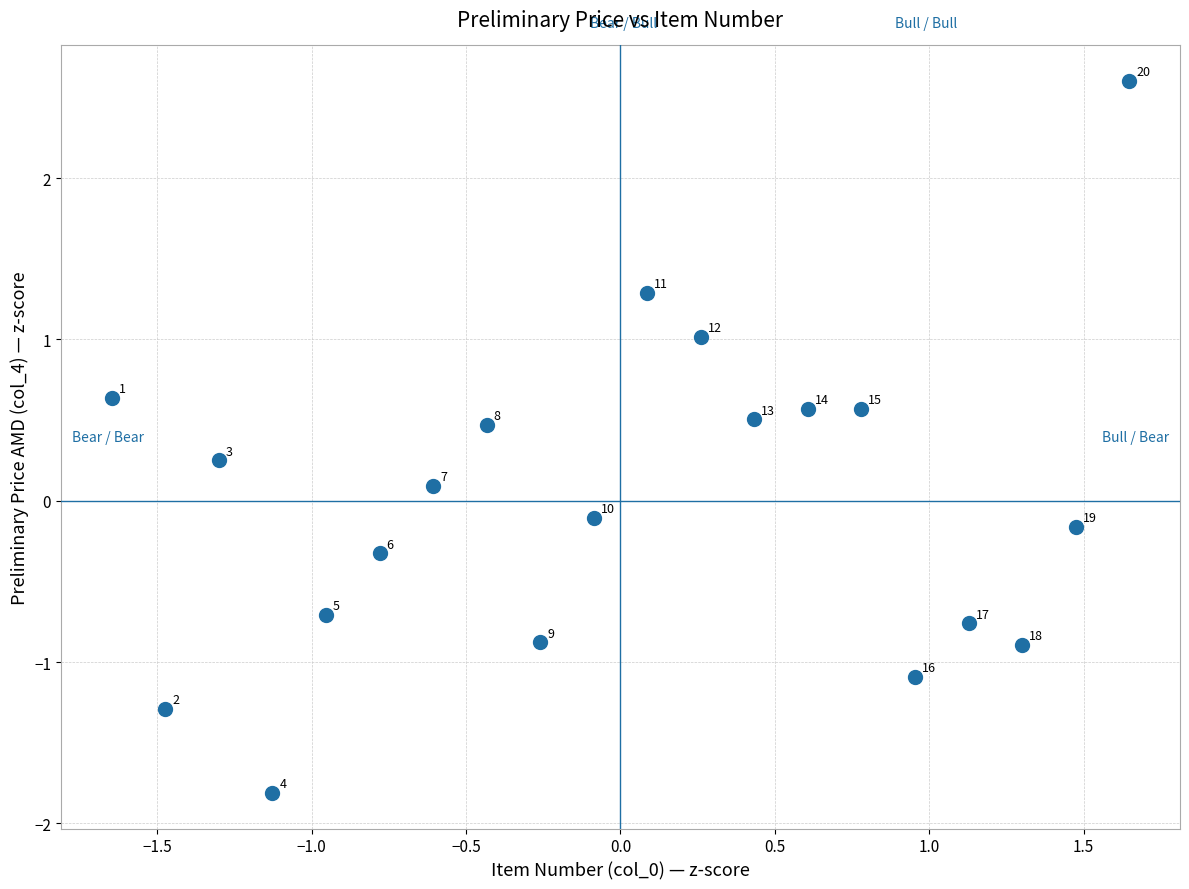

What is the range of X values (max minus min)?

3.3